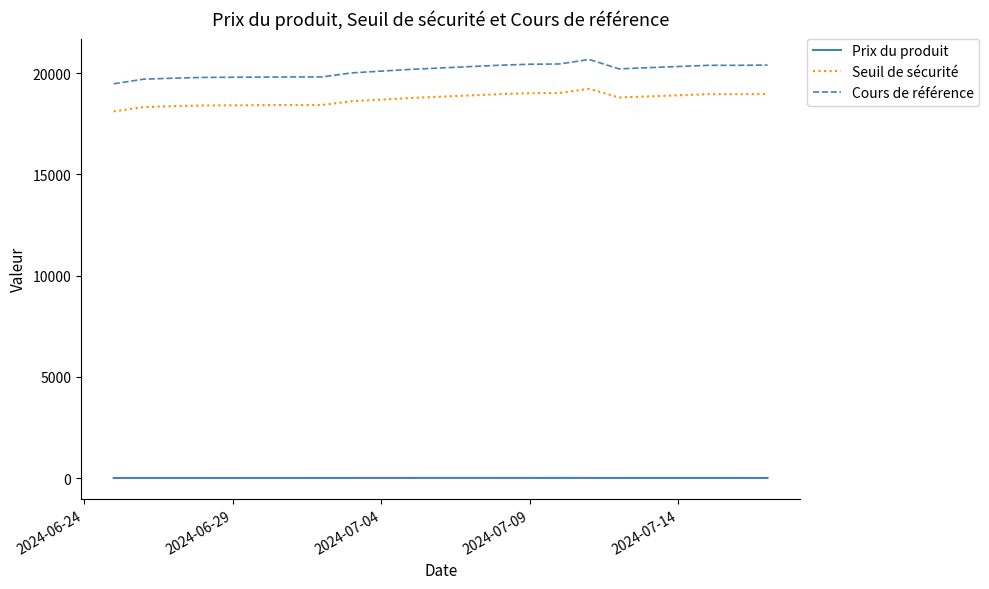

What is the difference between the maximum and minimum values in the Prix du produit series?

4.6